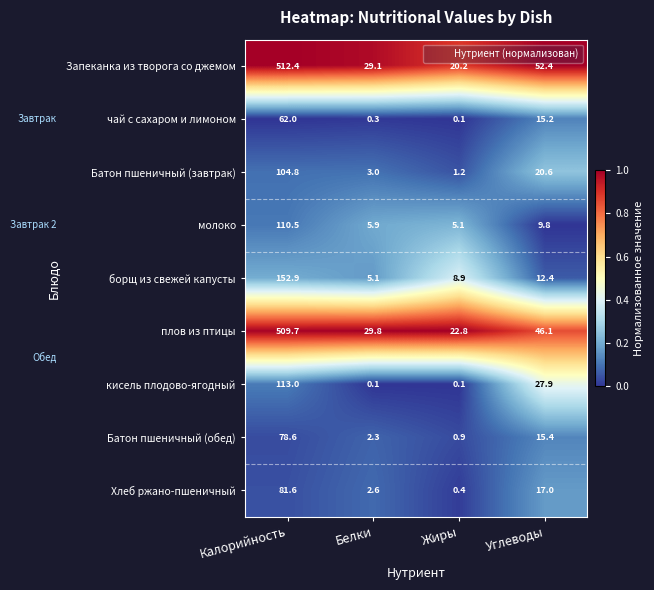

At how many categories does at least one series exceed 0?

4